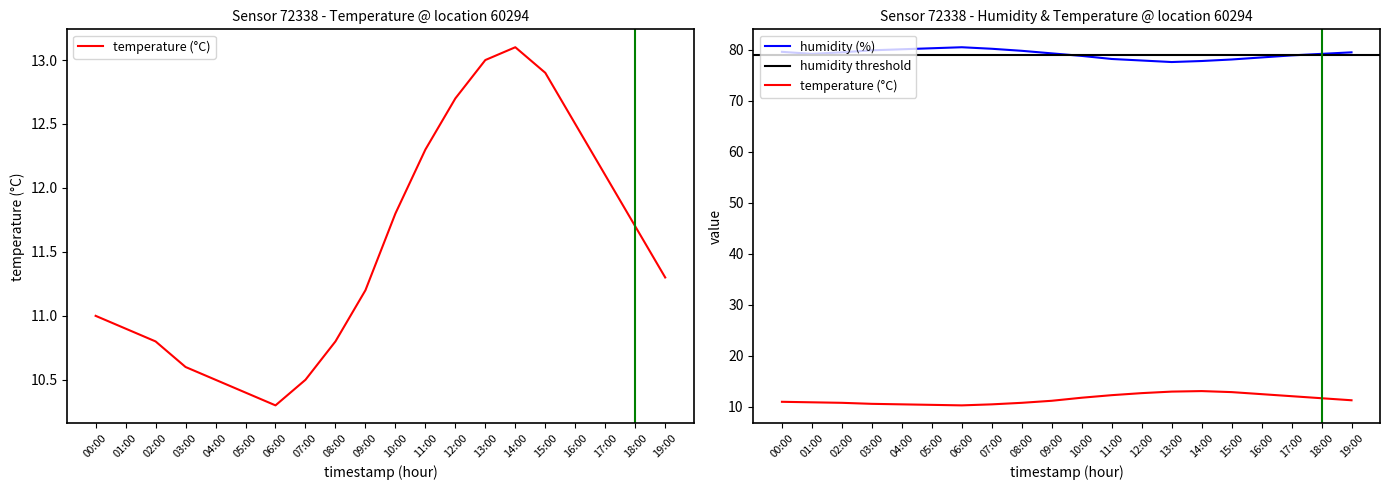

Reading left to right, what are all the values shown in this chart?

temperature: 11.0	10.9	10.8	10.6	10.5	10.4	10.3	10.5	10.8	11.2	11.8	12.3	12.7	13.0	13.1	12.9	12.5	12.1	11.7	11.3
humidity: 79.6	79.2	79.5	79.9	80.1	80.3	80.5	80.2	79.8	79.3	78.8	78.2	77.9	77.6	77.8	78.1	78.5	78.9	79.2	79.5